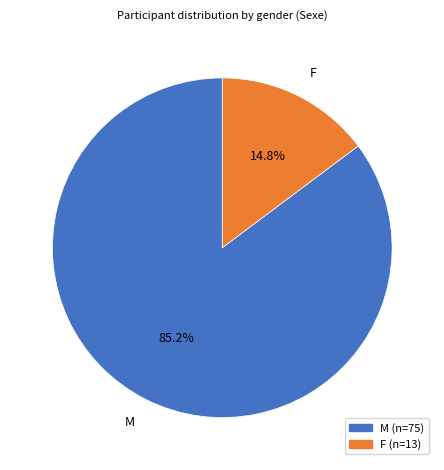

To the nearest percent, what is the combined percentage of F and M?

100%